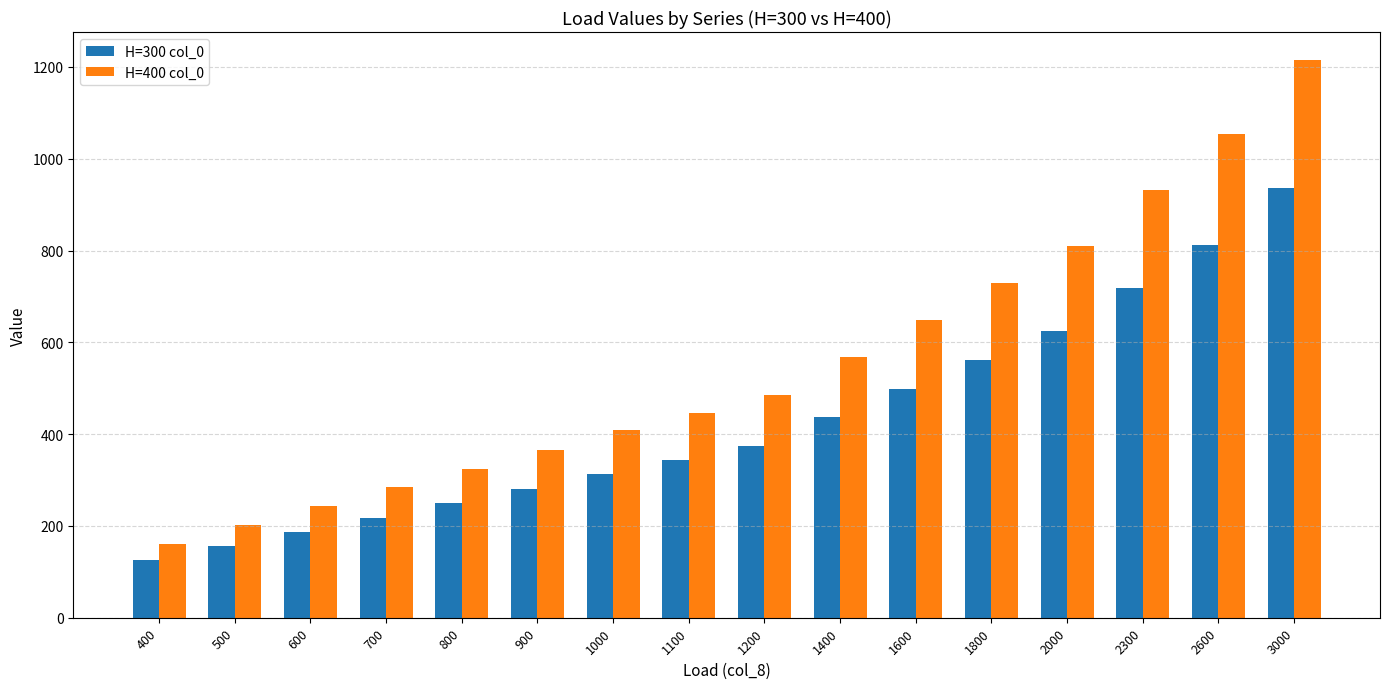

At which label does H=400 col_0 reach its minimum?

400